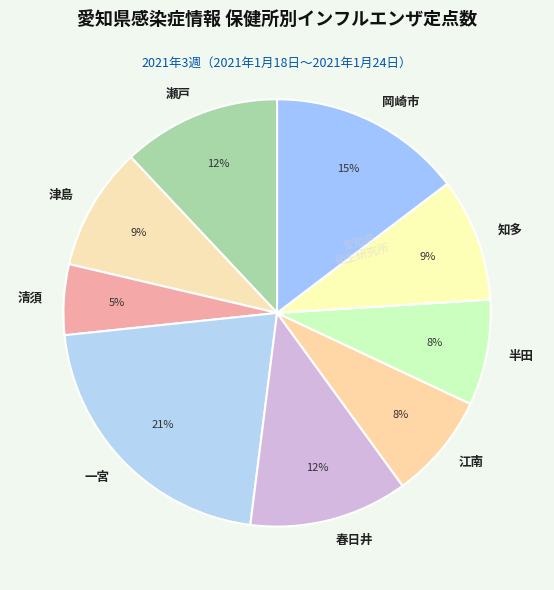

To the nearest percent, what is the difference between the largest and smallest slice percentages?

16%